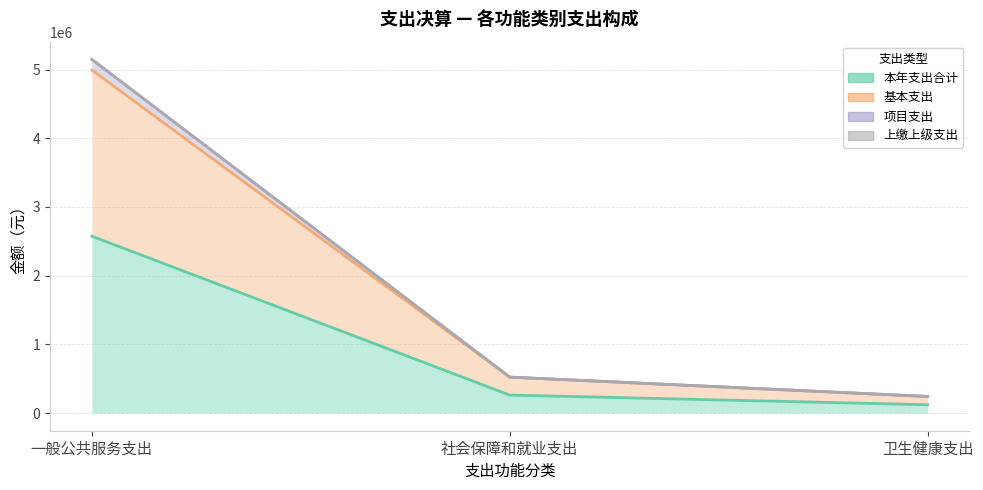

How many values in the 基本支出 series exceed 523152?

1